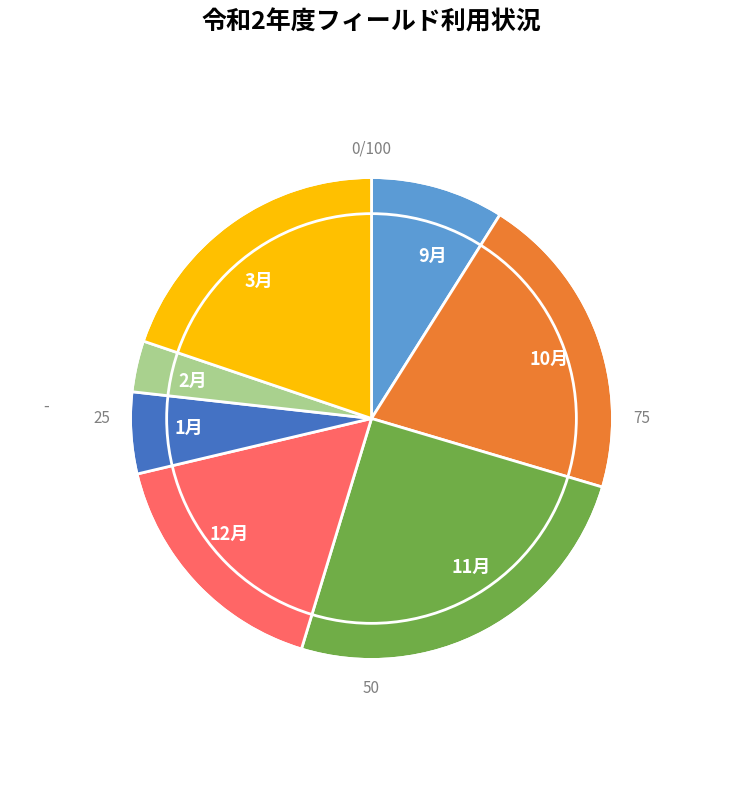

The 2月 slice represents 11% of the pie. True or false?

False